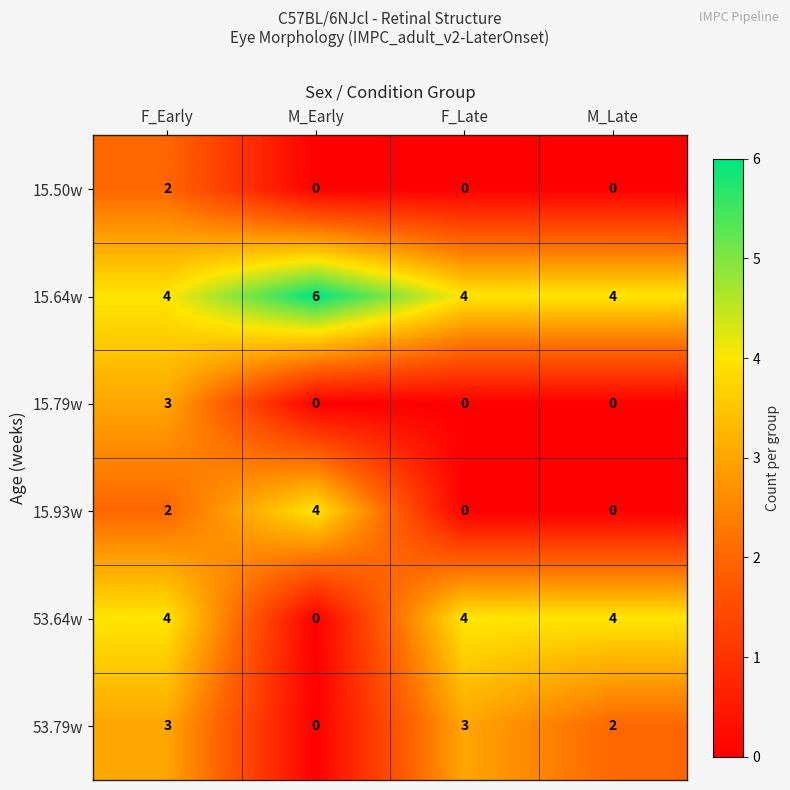

What is the difference between the highest and lowest values at M_Early?

6